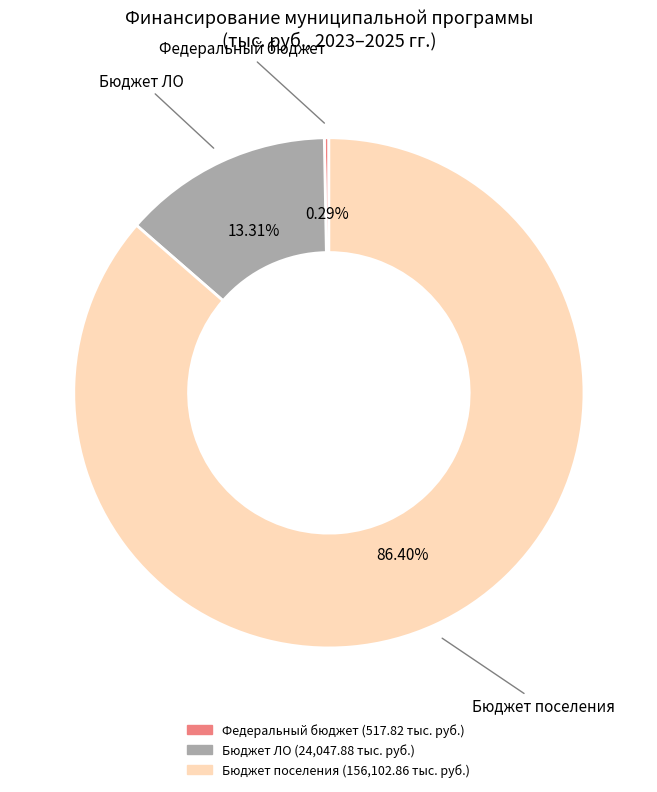

Does any single category account for the majority?

Yes